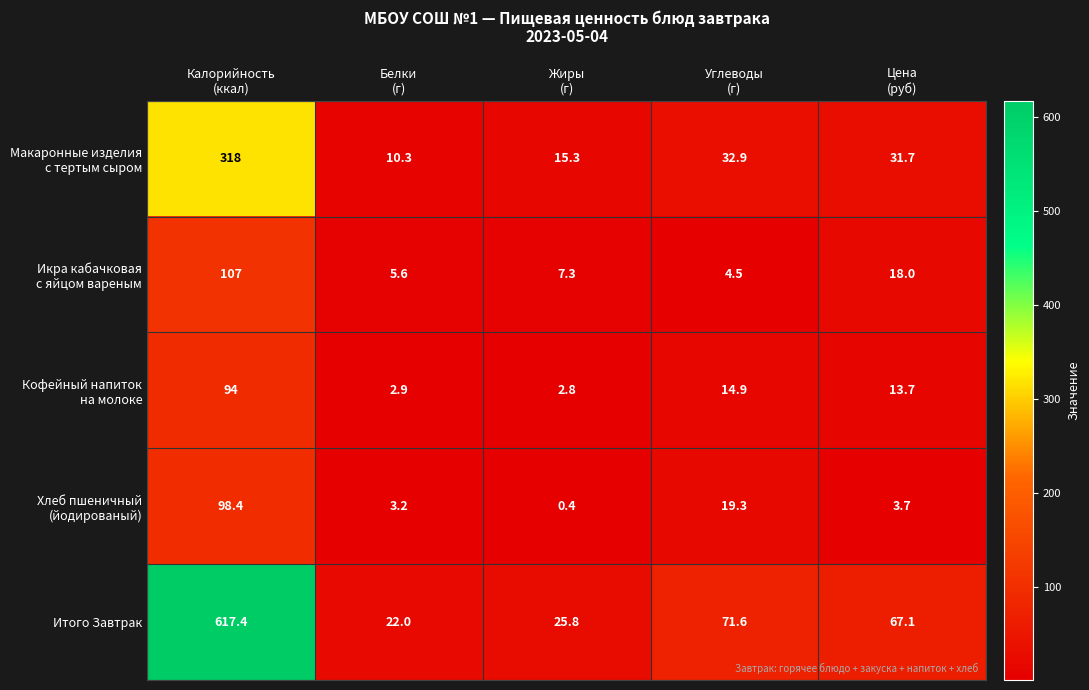

What is the maximum value shown in the chart?

617.4